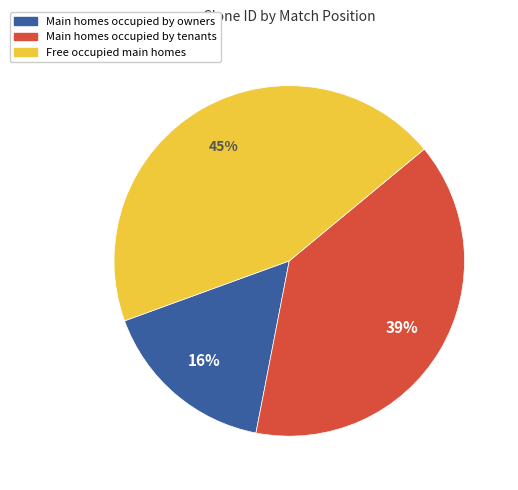

Which slice is the smallest?

Main homes occupied by owners